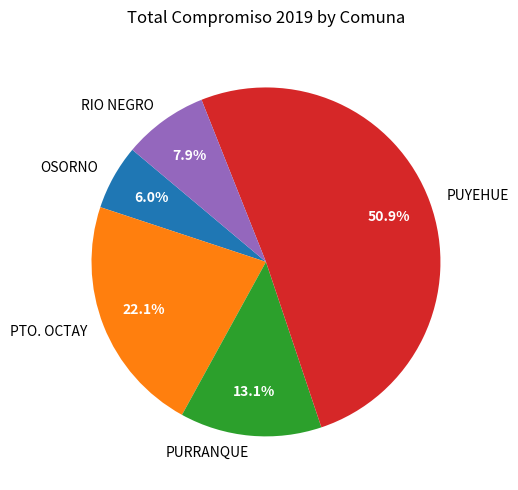

Which slice is the smallest?

OSORNO